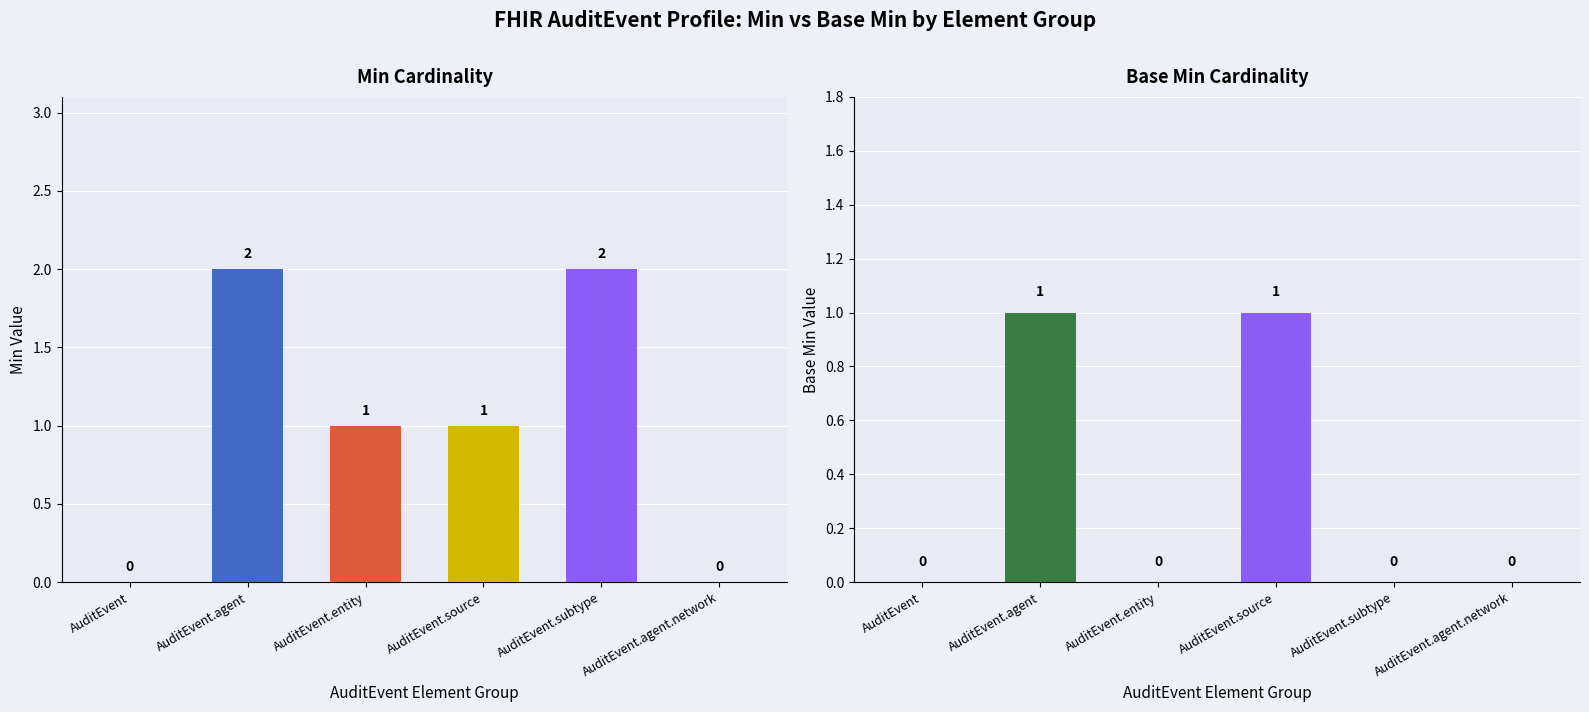

Which series has the largest range (max minus min)?

Min